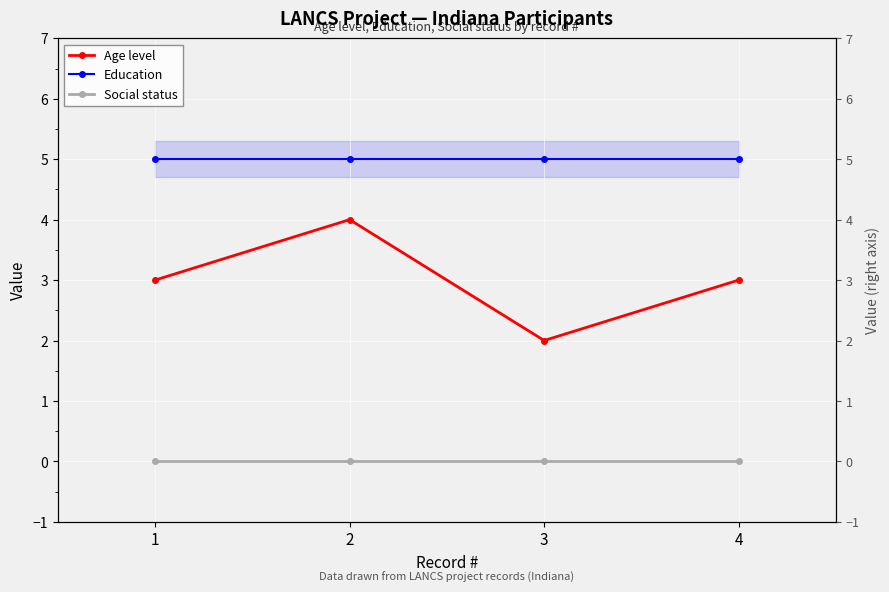

How many lines are shown in the chart?

3